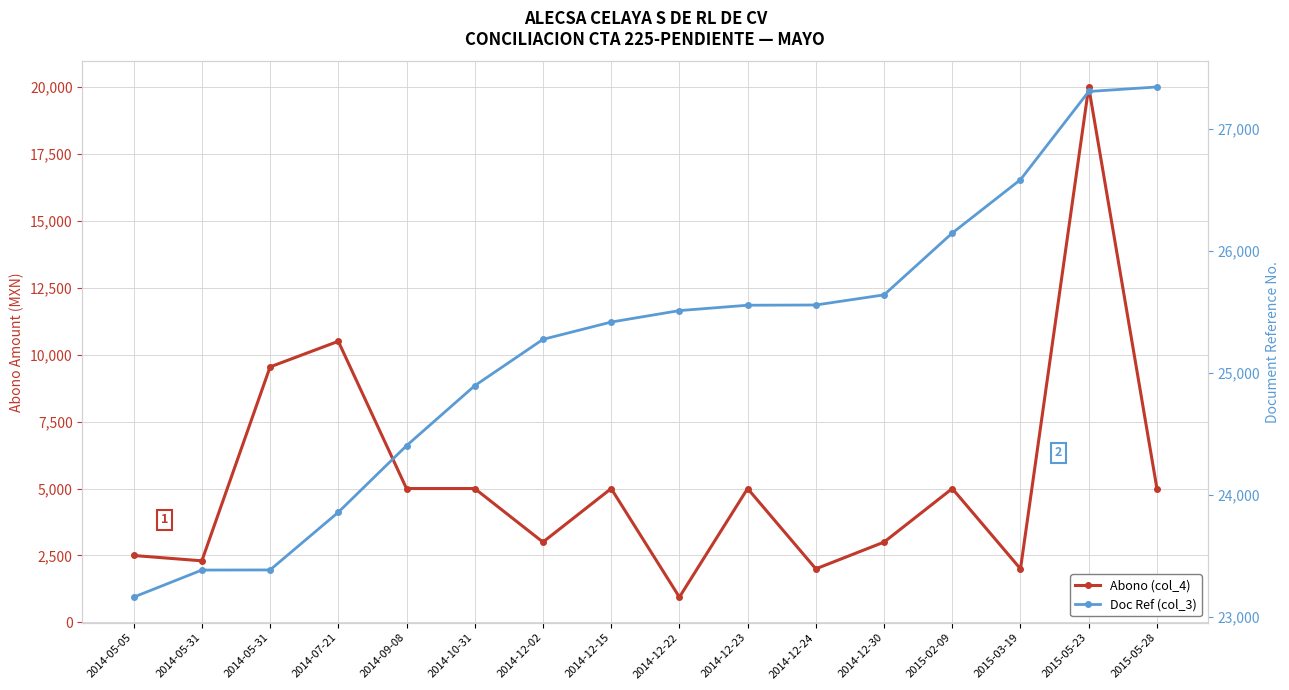

Rank the categories by Doc Ref (col_3) value from highest to lowest.

2015-05-28, 2015-05-23, 2015-03-19, 2015-02-09, 2014-12-30, 2014-12-24, 2014-12-23, 2014-12-22, 2014-12-15, 2014-12-02, 2014-10-31, 2014-09-08, 2014-07-21, 2014-05-31, 2014-05-31, 2014-05-05